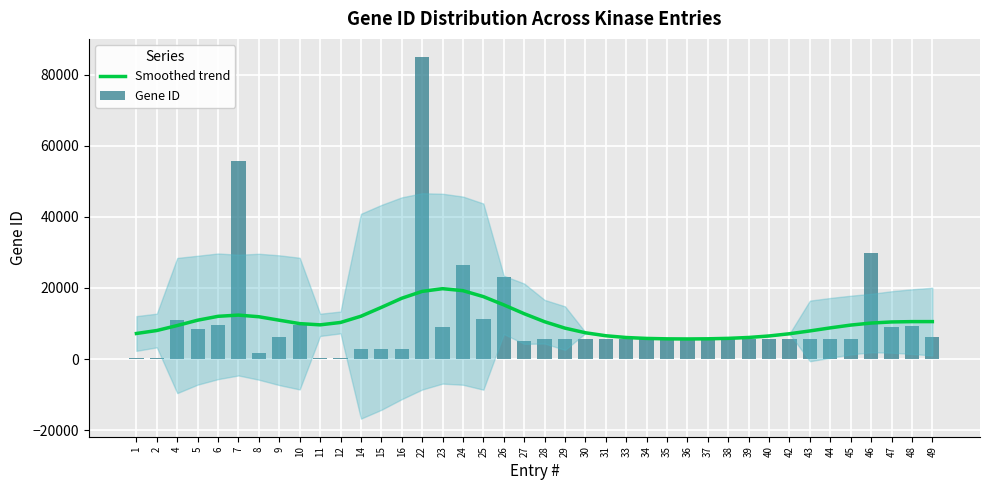

At which label does Gene ID first exceed 5586?

4